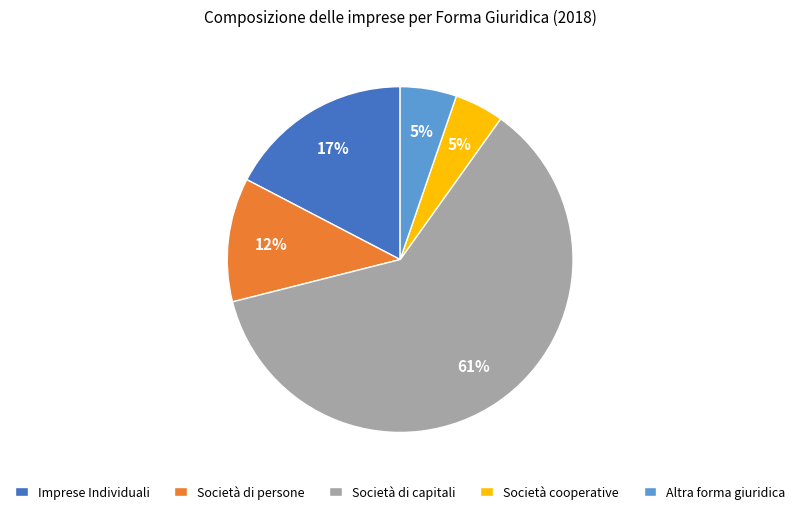

The Società di persone slice represents 20% of the pie. True or false?

False